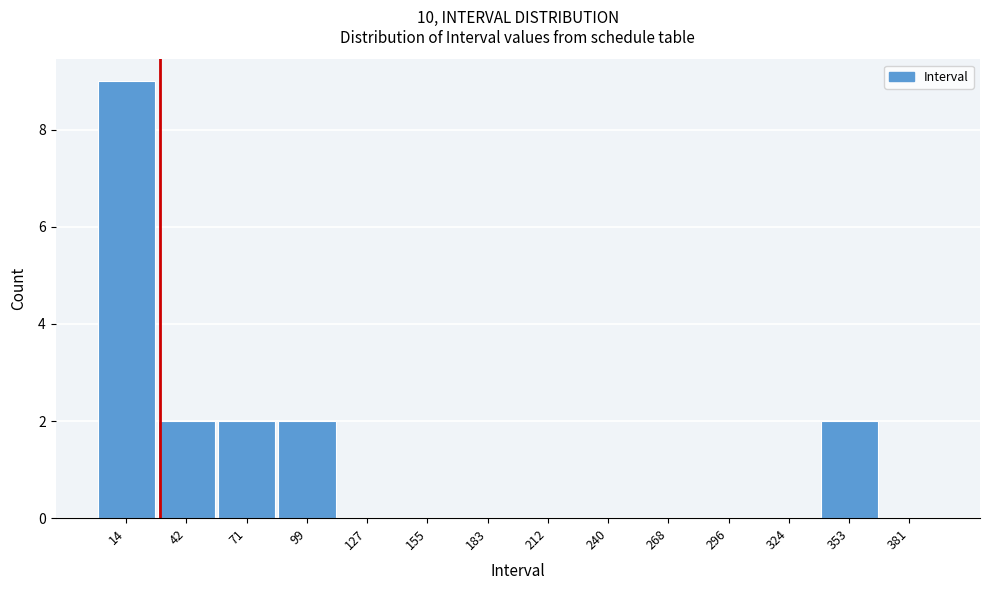

Reading left to right, list every bar in this chart as the range it spans on the x-axis followed by its height. Neither the bar edges nor the heights are printed on the chart, so give them approximately, as read against the axes.

0 to 30: 9
30 to 55: 2
55 to 85: 2
85 to 115: 2
115 to 140: 0
140 to 170: 0
170 to 200: 0
200 to 225: 0
225 to 255: 0
255 to 280: 0
280 to 310: 0
310 to 340: 0
340 to 365: 2
365 to 395: 0